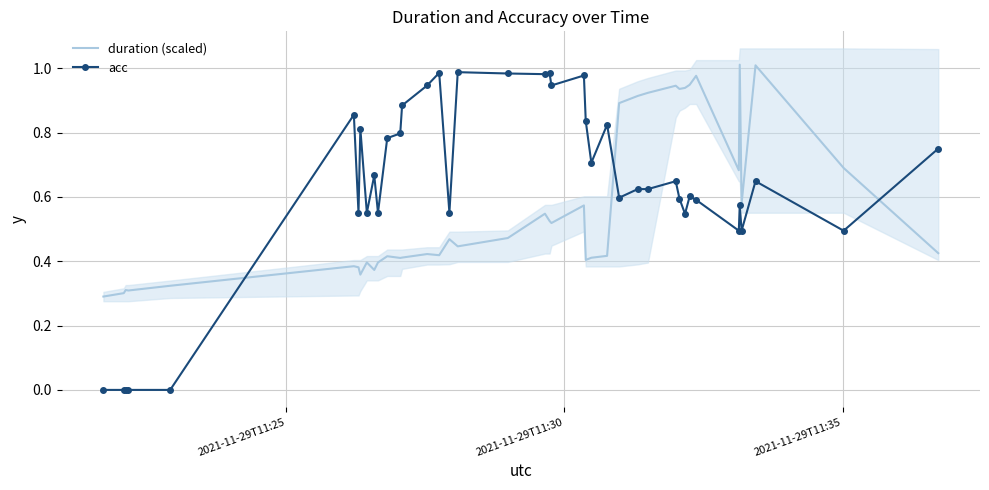

Which series ends up on top after the final intersection of duration (scaled) and acc?

acc